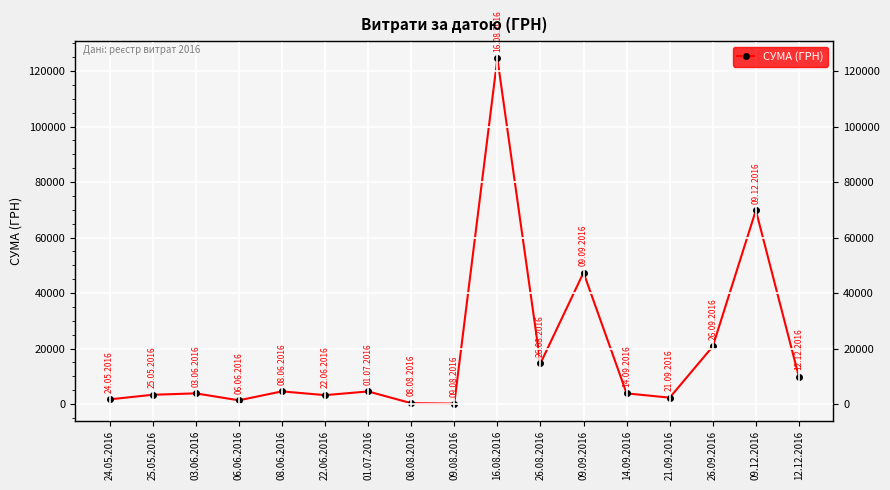

Rank the categories by value from lowest to highest.

09.08.2016, 08.08.2016, 06.06.2016, 24.05.2016, 21.09.2016, 22.06.2016, 25.05.2016, 14.09.2016, 03.06.2016, 01.07.2016, 08.06.2016, 12.12.2016, 26.08.2016, 26.09.2016, 09.09.2016, 09.12.2016, 16.08.2016